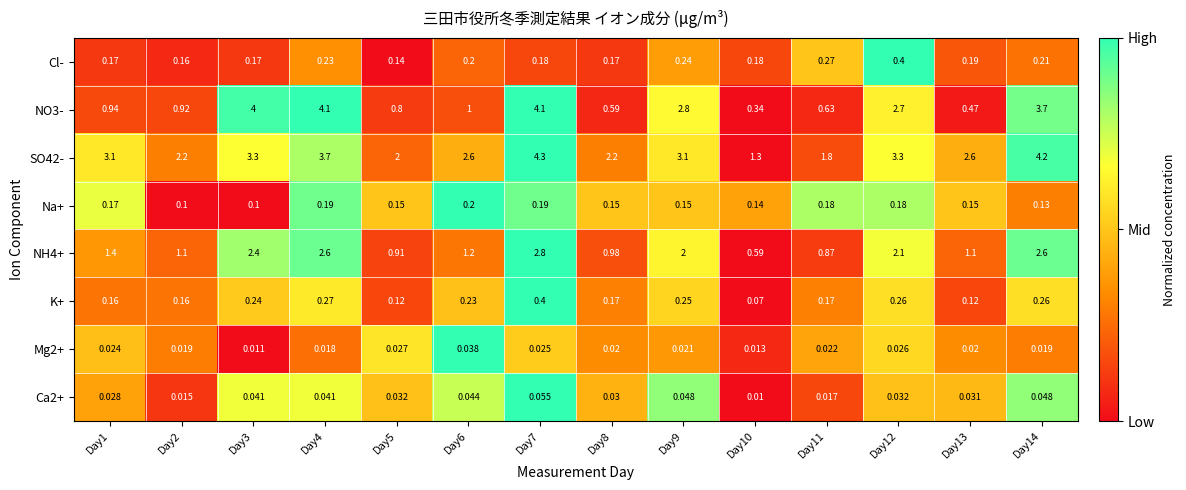

Between Day8 and Day12, which series saw the biggest shift?

NO3-